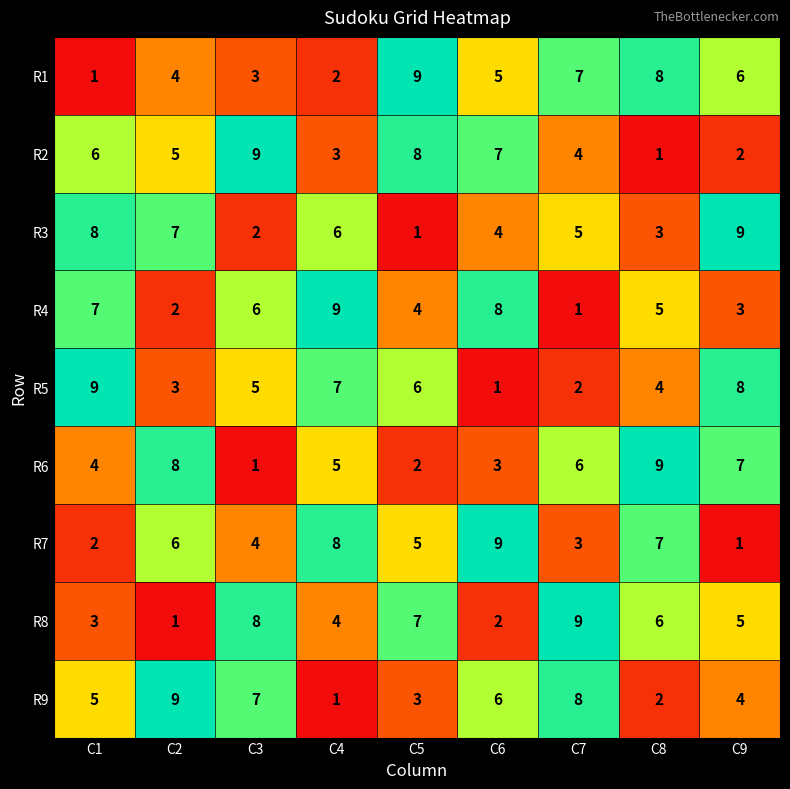

How many series are shown in this chart?

9